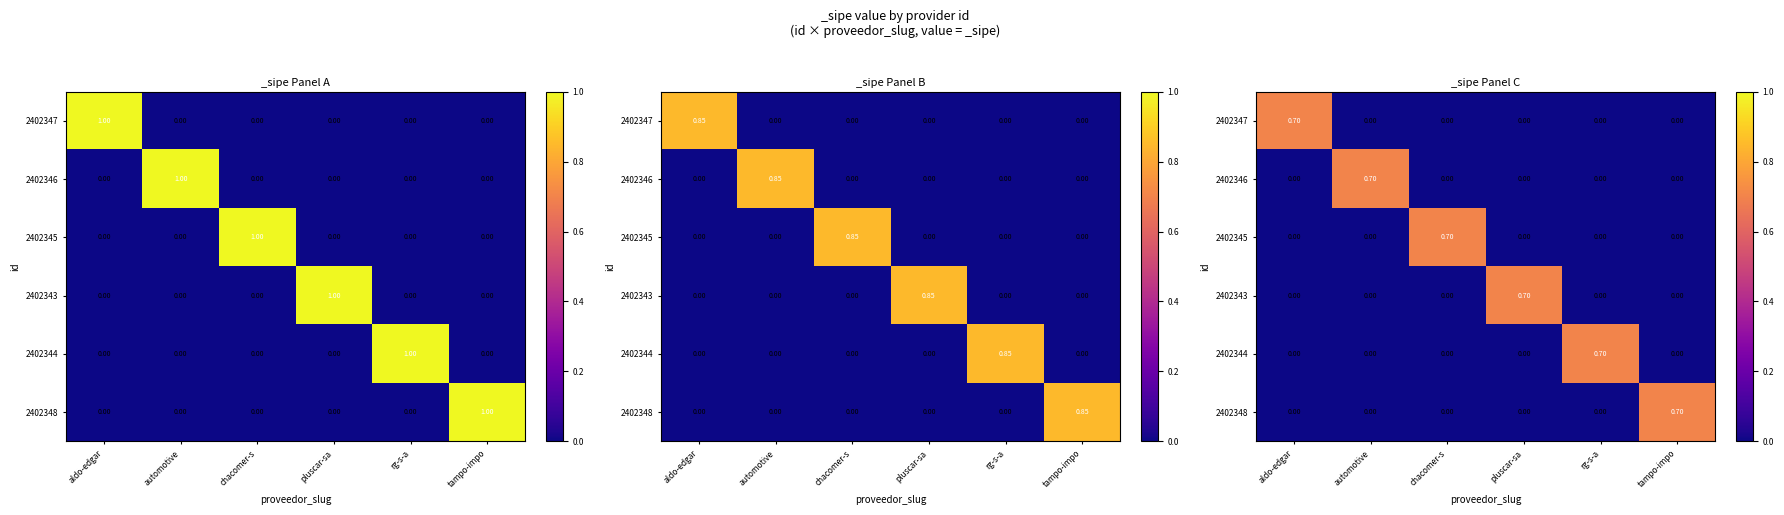

At which category is the sum across all series the highest?

aldo-edgar